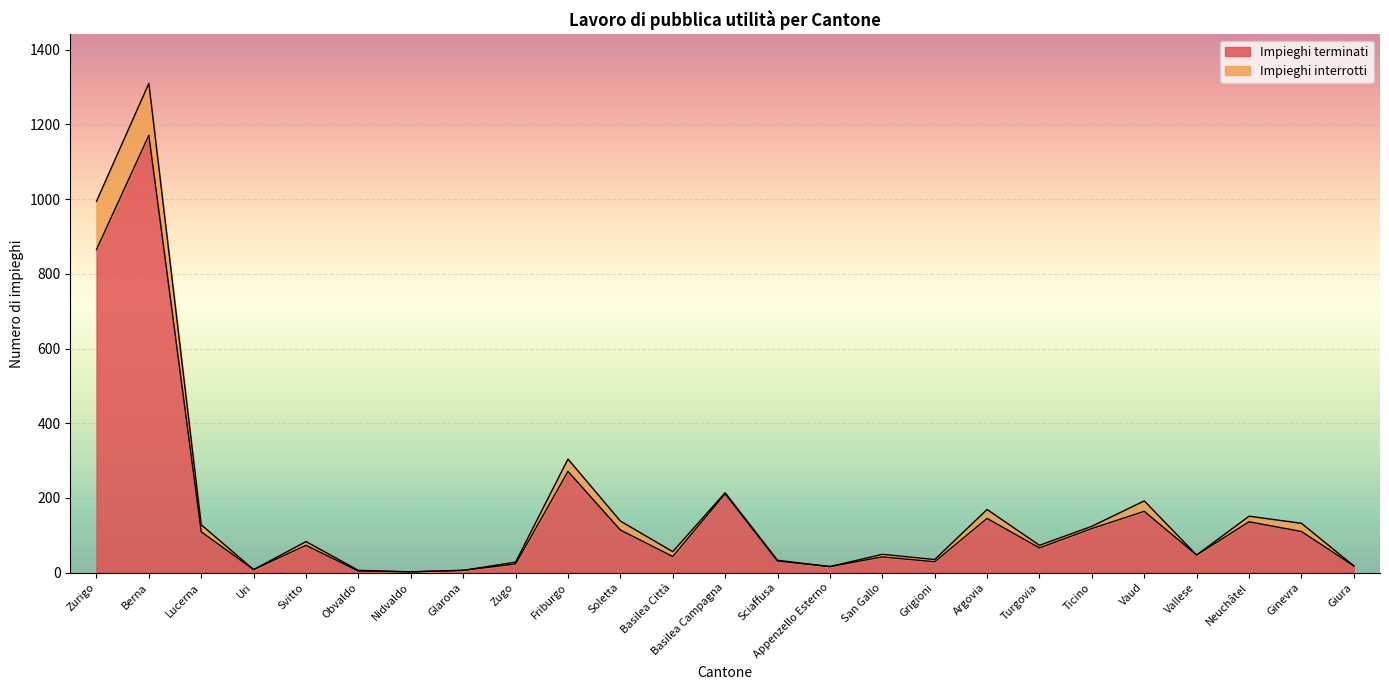

True or false: Impieghi interrotti and Impieghi terminati intersect in this chart.

False